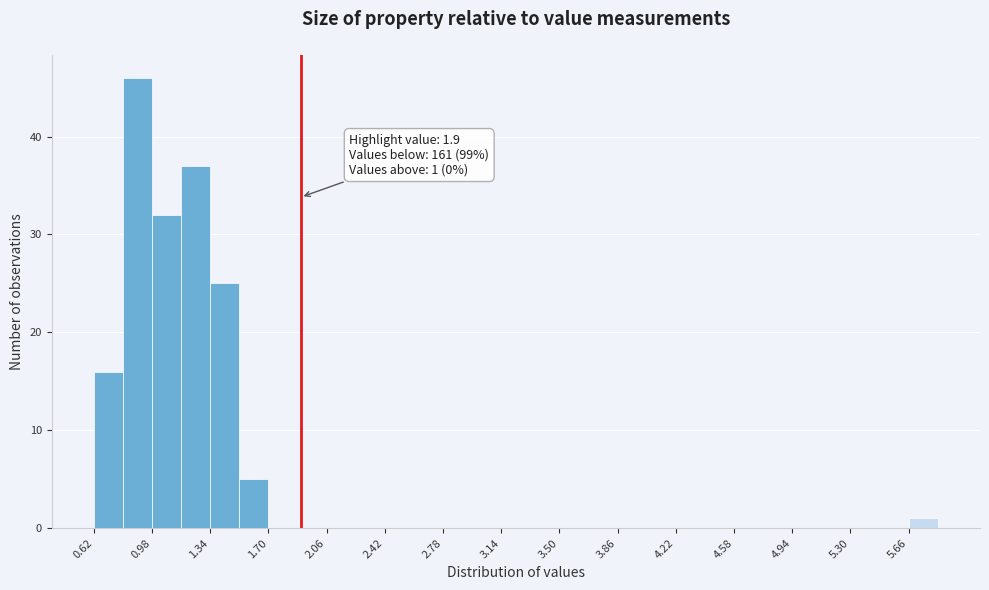

Around what value on the x-axis is the tallest bar? Give the approximate position of its centre, as read against the axis.

0.90